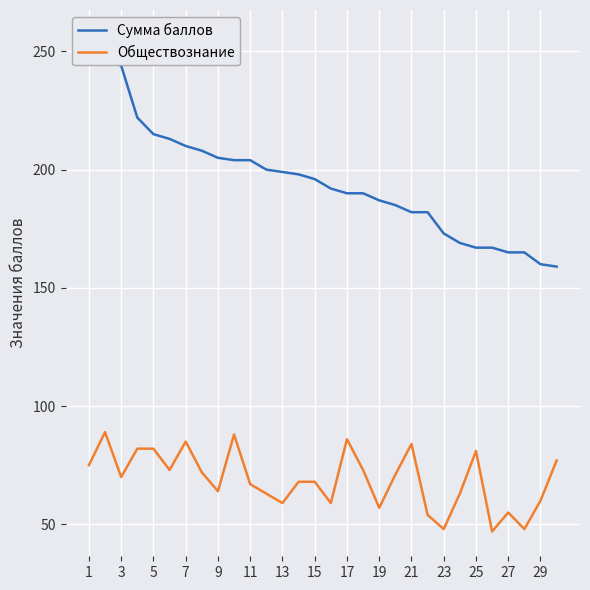

True or false: Обществознание has a value of 53 at 21.

False